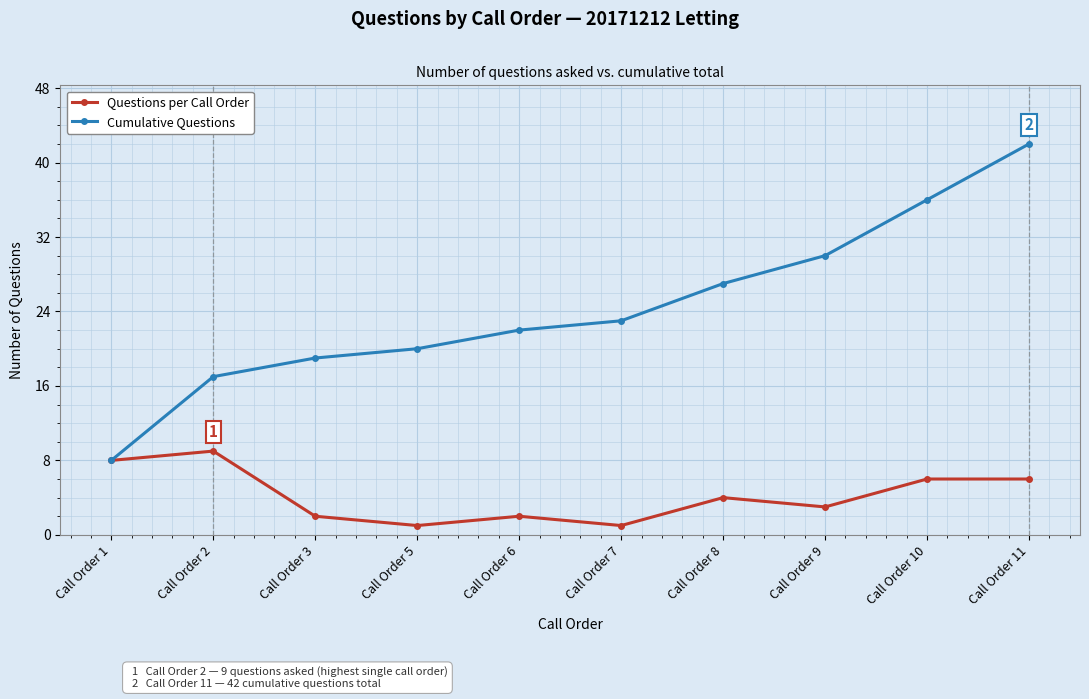

What is the sum of the Cumulative Questions values at Call Order 3 and Call Order 10?

55